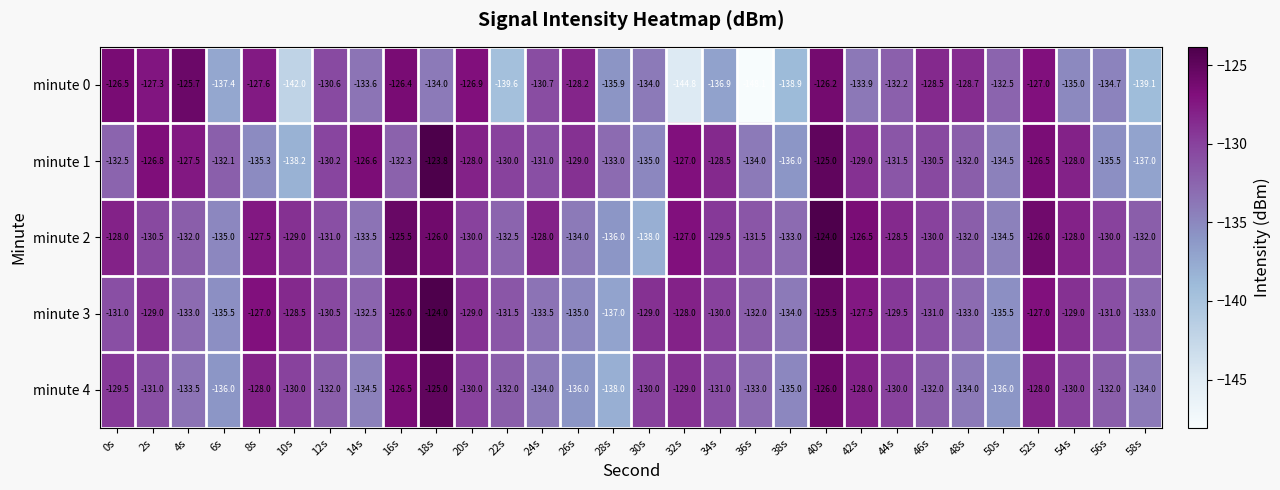

Which category has the lowest value across all series?

36s